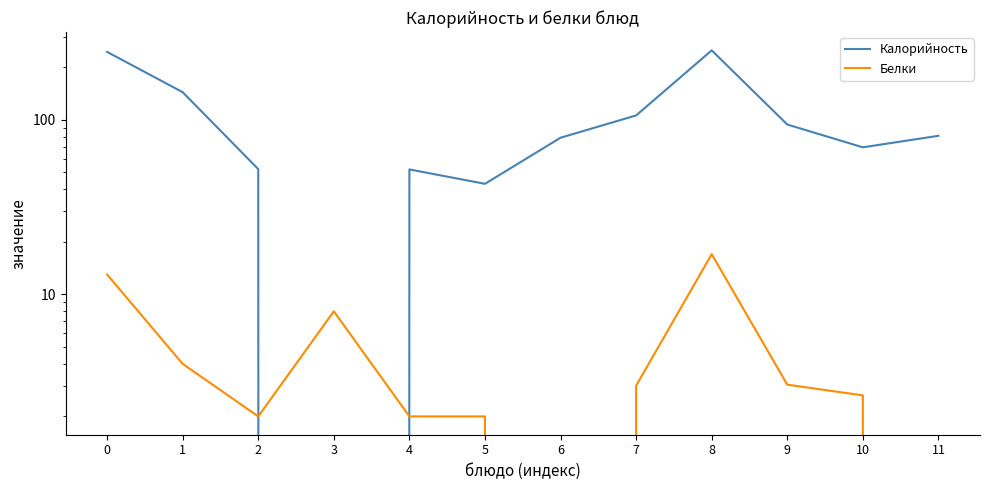

True or false: Белки and Калорийность intersect in this chart.

True